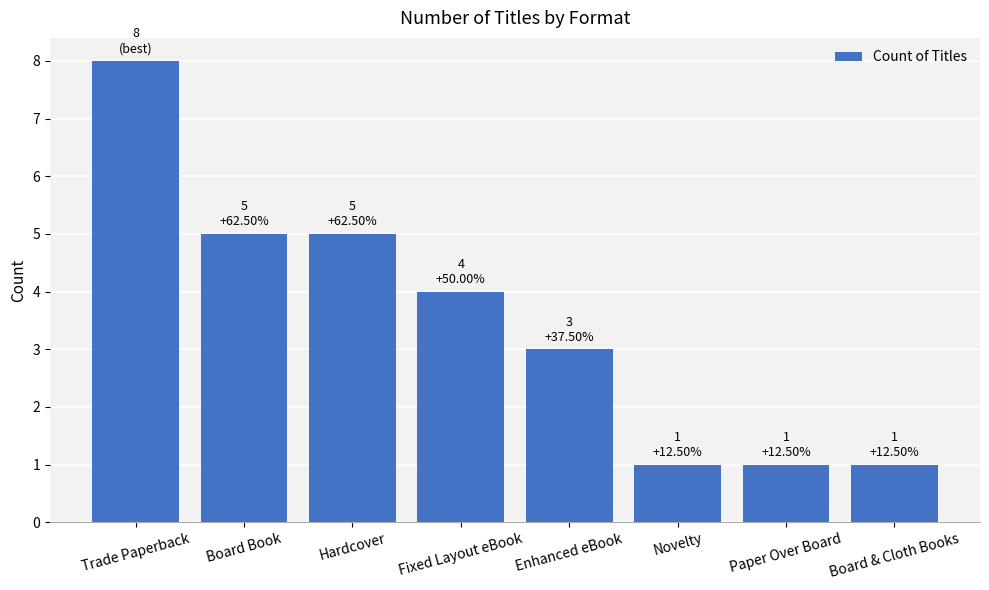

Reading right to left, transcribe all the data shown in this chart.

Board & Cloth Books=1	Paper Over Board=1	Novelty=1	Enhanced eBook=3	Fixed Layout eBook=4	Hardcover=5	Board Book=5	Trade Paperback=8